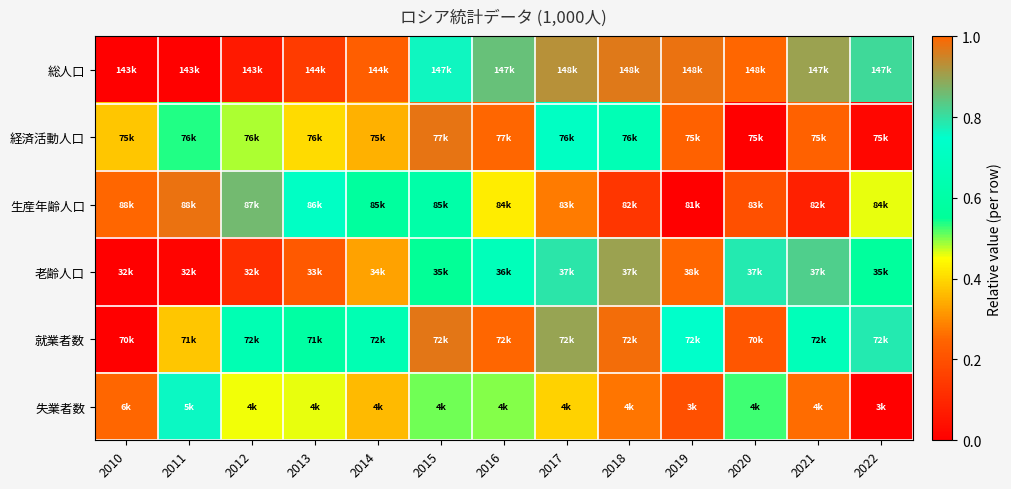

At which category does the chart reach its minimum across all series?

2010